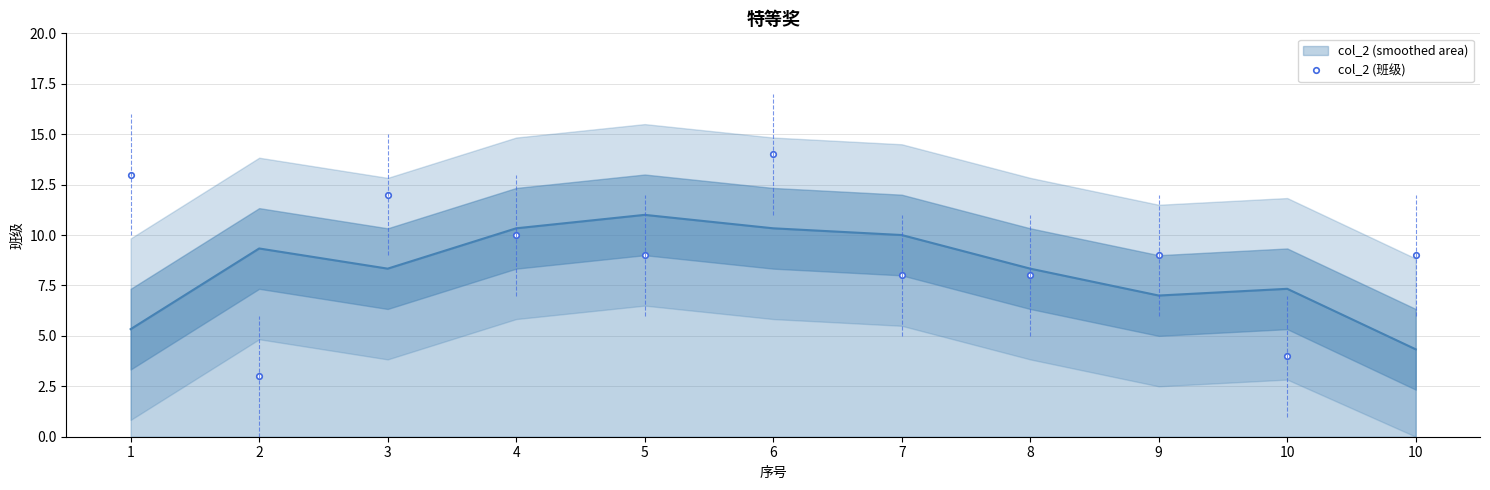

How many values exceed 9?

4